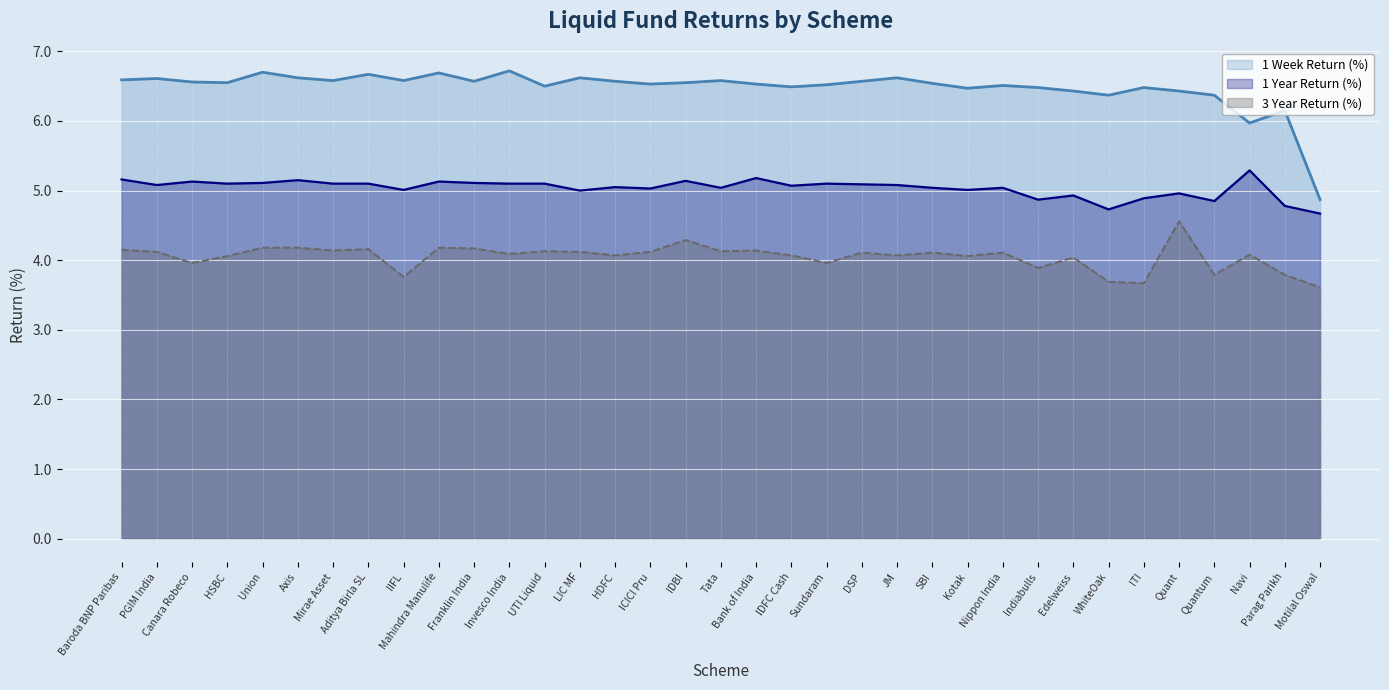

How many lines are shown in the chart?

3